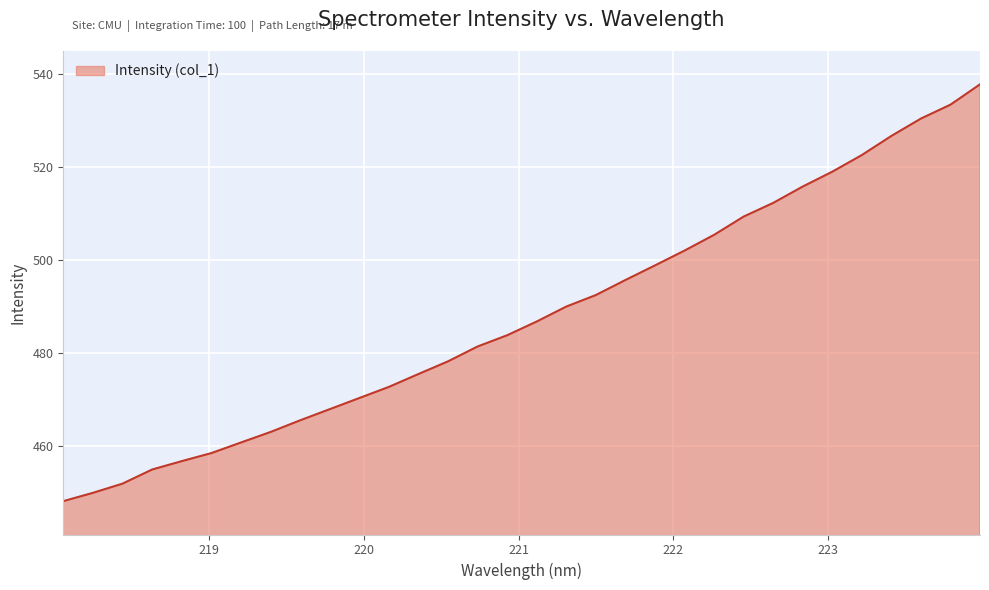

What is the difference between the maximum and minimum values?

89.6